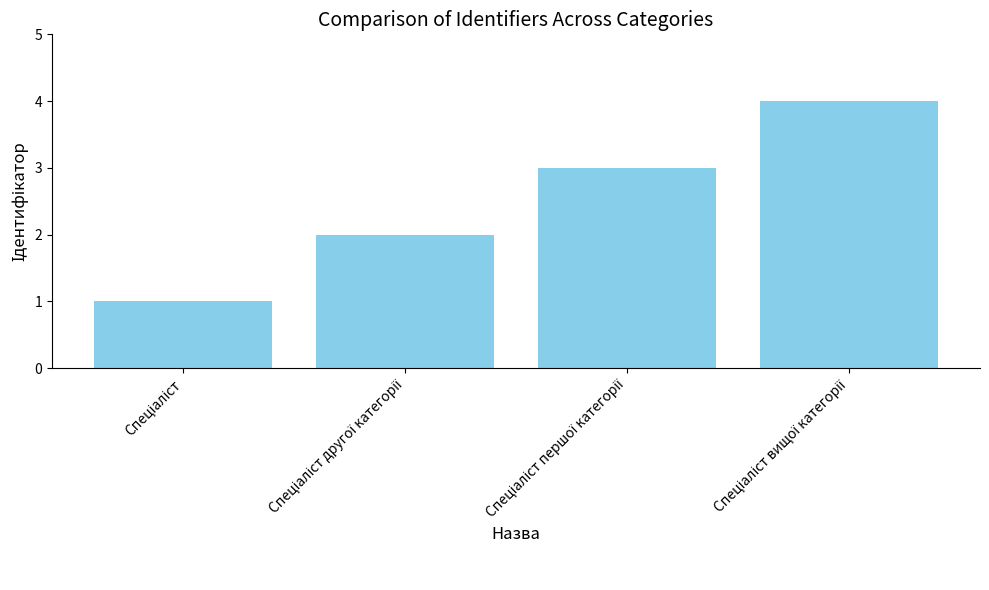

Reading left to right, what are all the values shown in this chart?

1	2	3	4